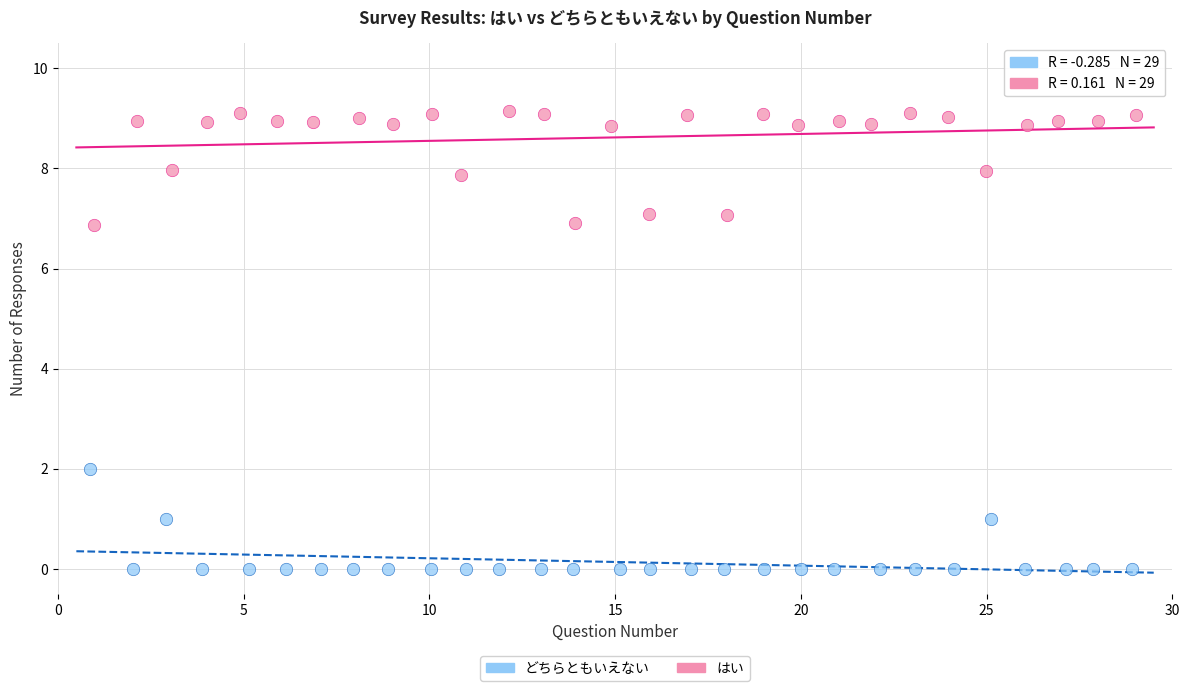

Which series has the widest spread of Y values?

はい